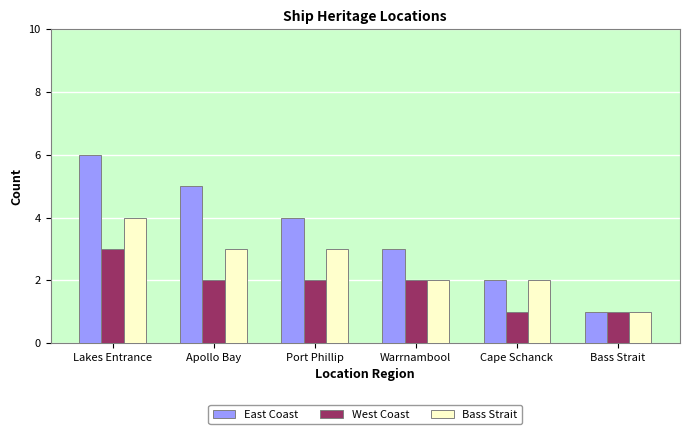

What is the difference between the maximum and minimum values in the Bass Strait series?

3